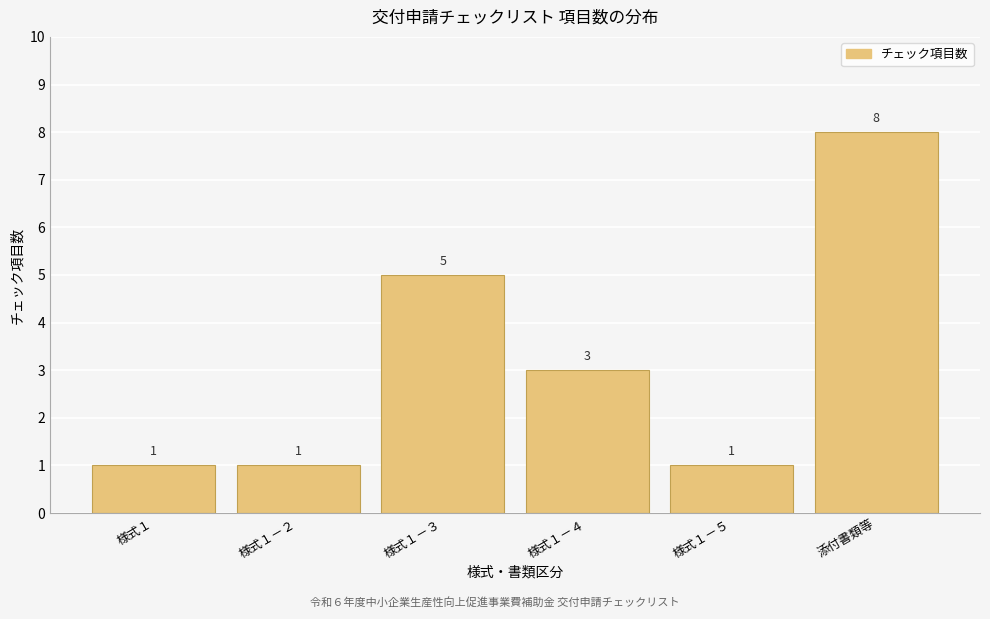

Reading right to left, extract all data points from this chart.

添付書類等=8	様式１－５=1	様式１－４=3	様式１－３=5	様式１－２=1	様式１=1